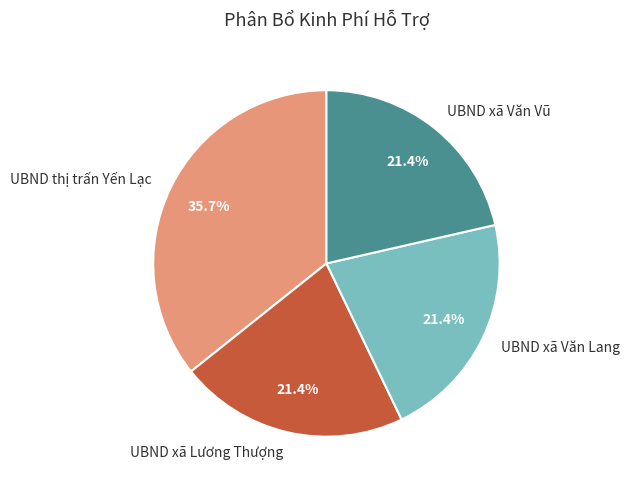

Count the number of slices in the pie.

4